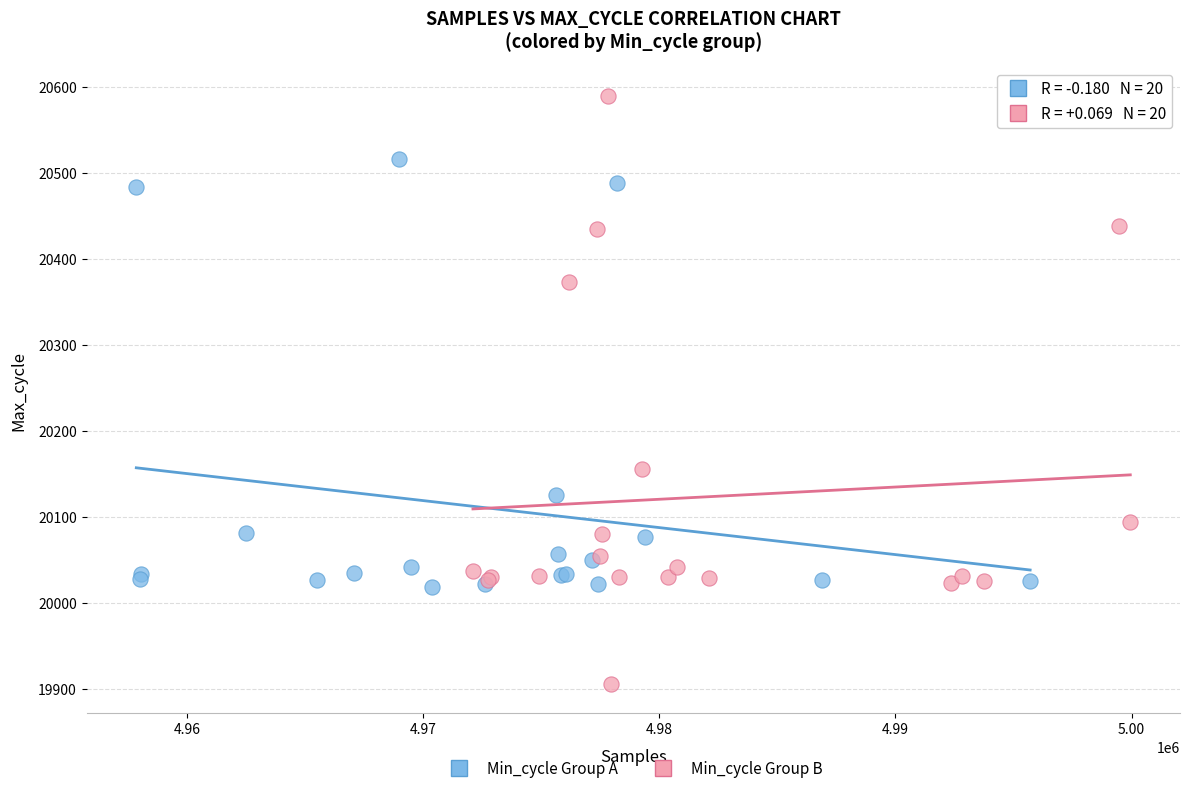

Which series contains the lowest Y value?

Min_cycle Group B